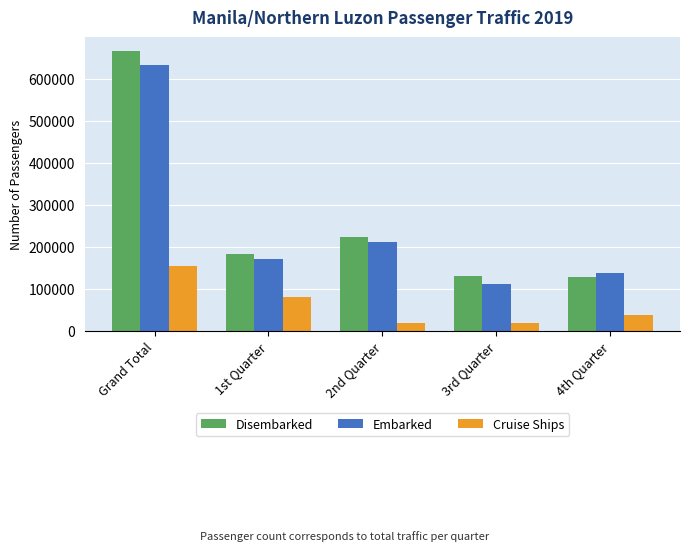

What is the label of the 2nd bar from the left?

1st Quarter